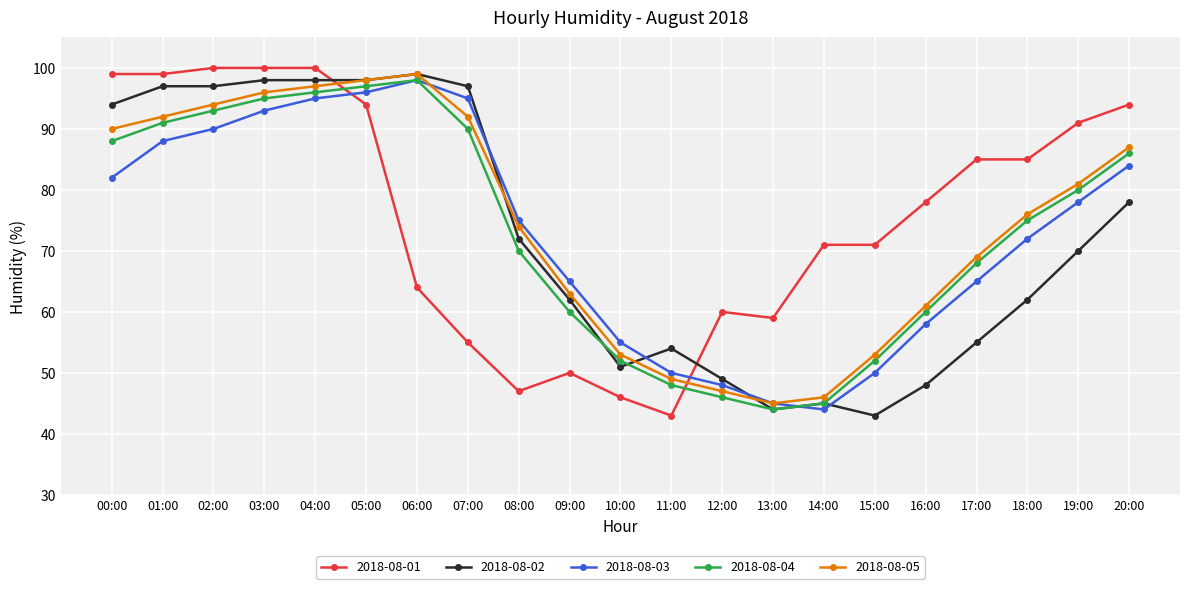

At which label does 2018-08-03 reach its peak?

06:00